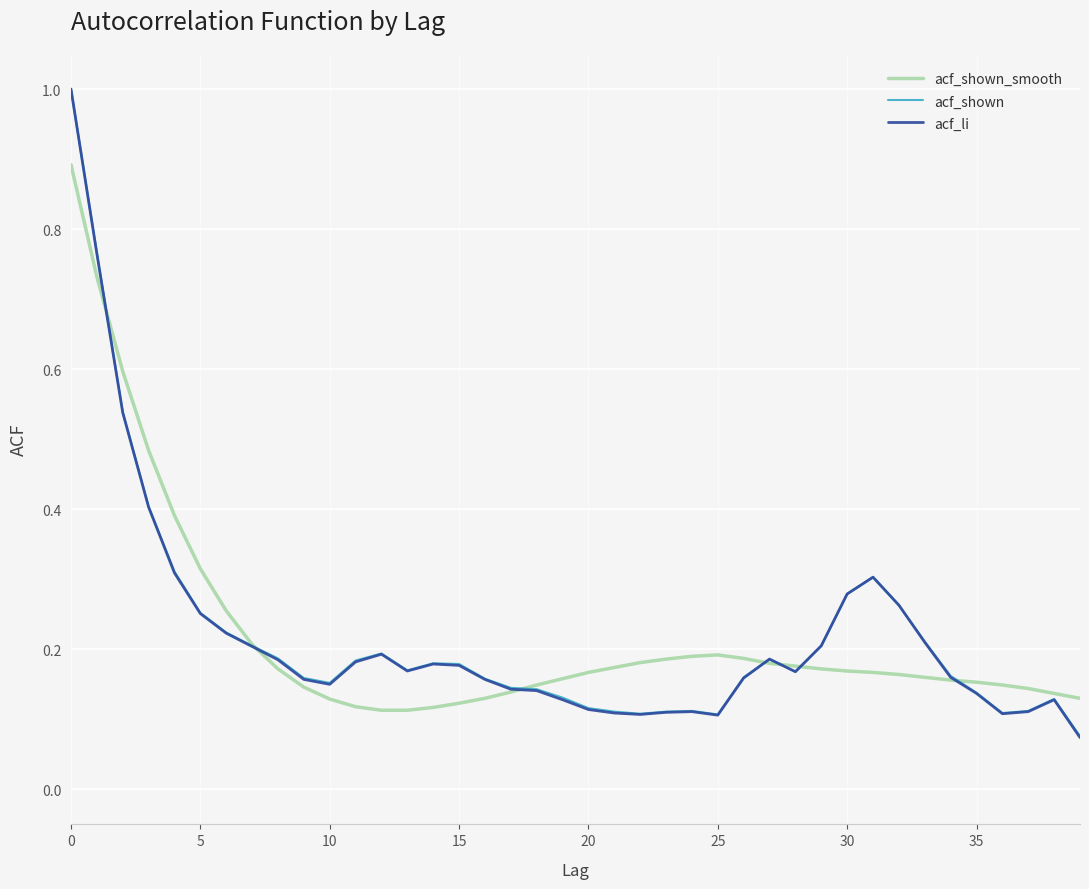

What is the maximum value shown in the chart?

1.0